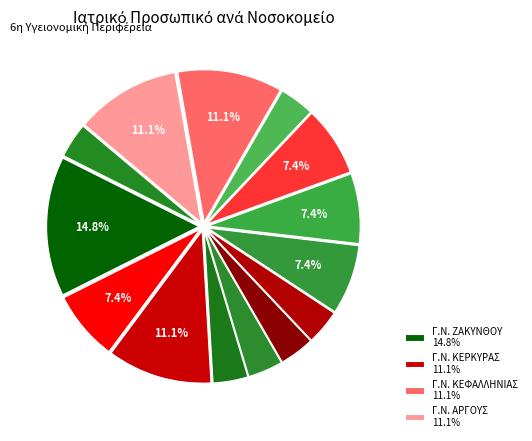

How many segments does this pie chart have?

14